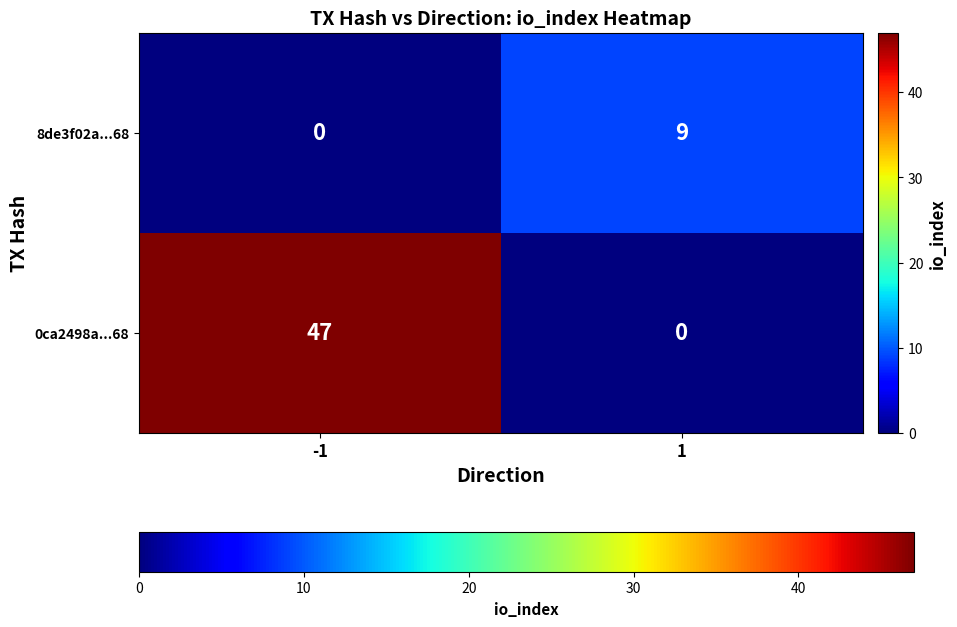

What is the total value across all series at -1?

47